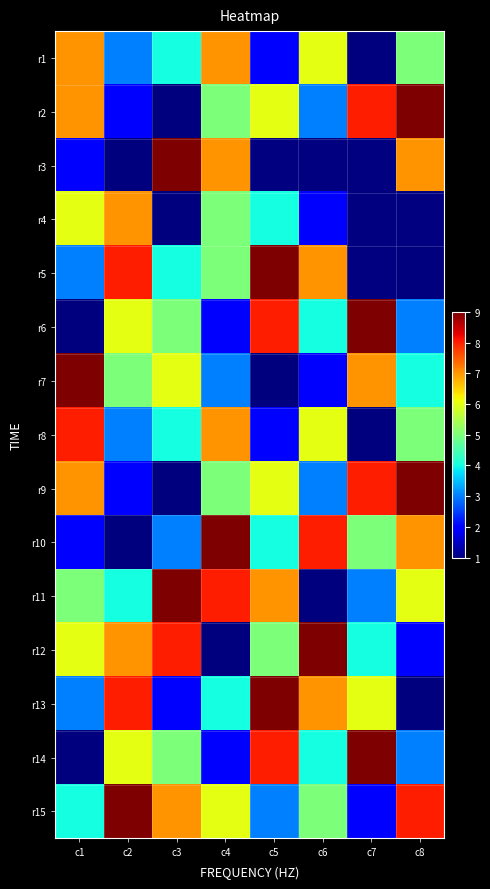

Is the value of r10 at c3 greater than the value of r6 at c3?

No